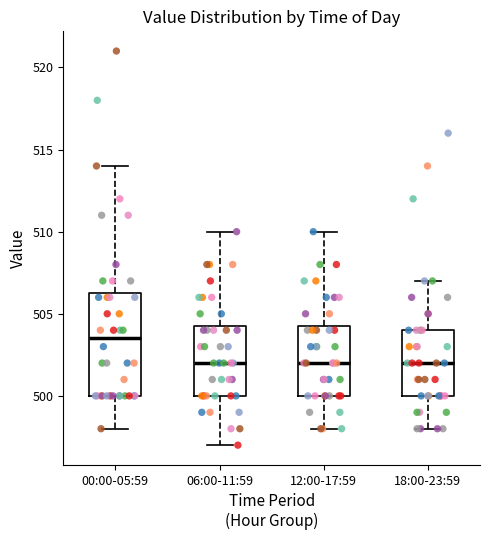

Which box is the tallest, from its lower edge to its upper edge?

00:00-05:59